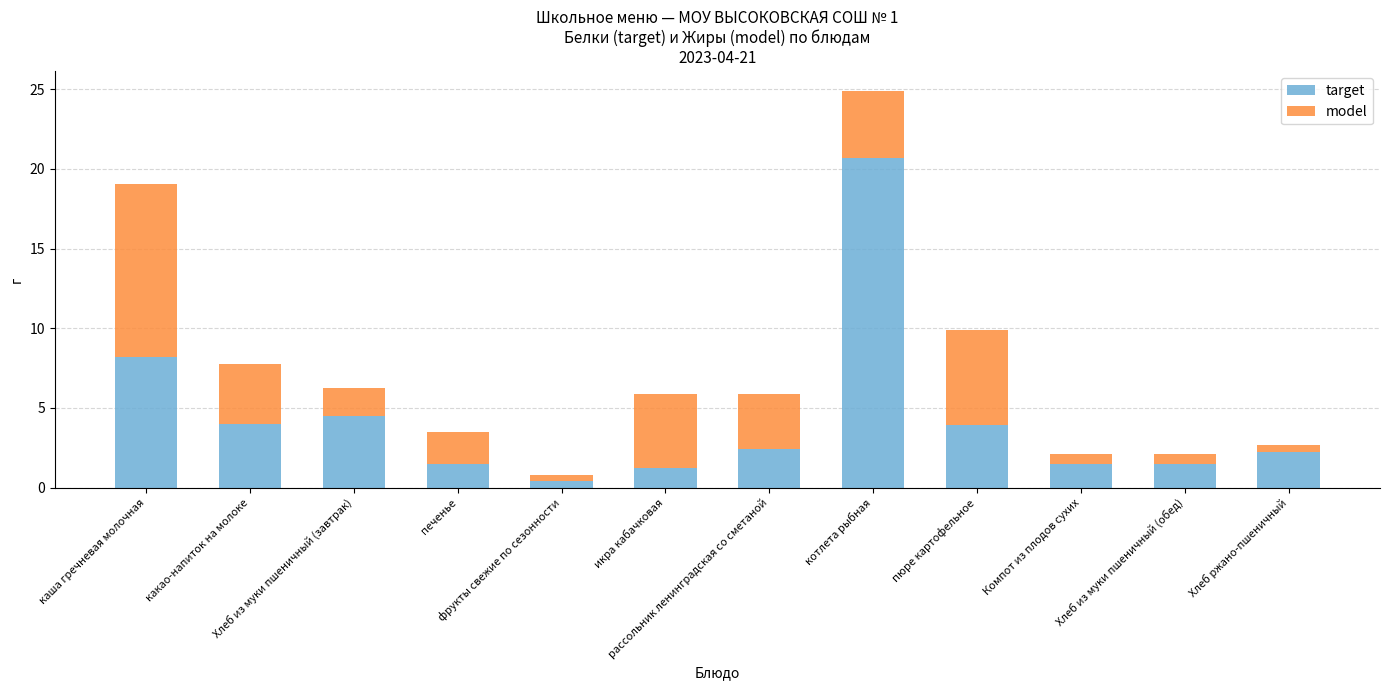

What is the average value of the target series?

4.3